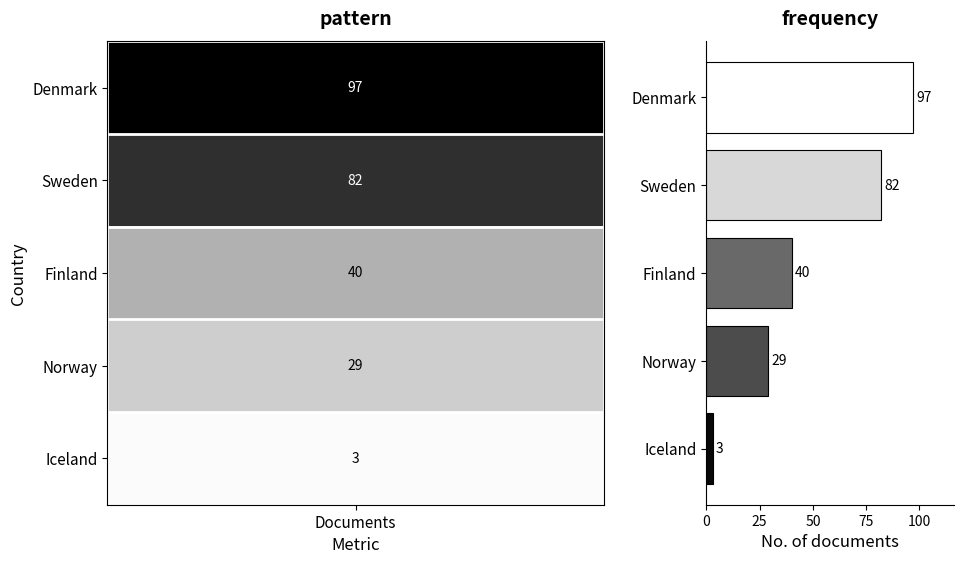

Is it true that the value at Sweden is 131?

False